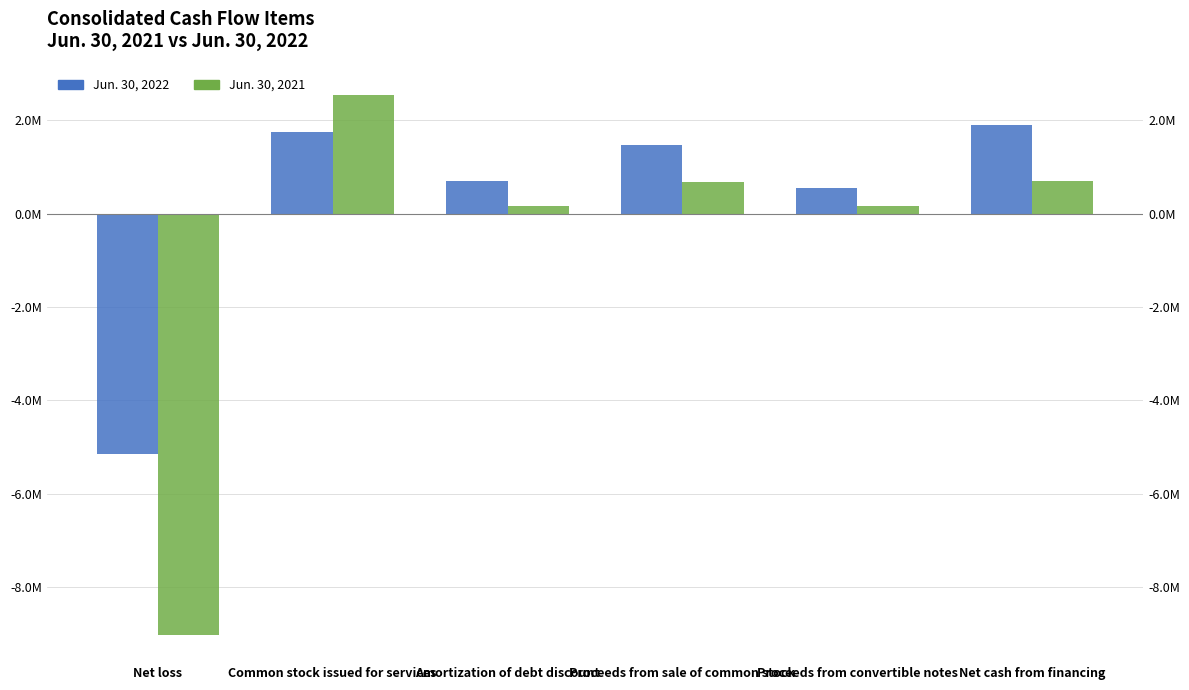

What is the sum of all Jun. 30, 2021 values?

-4777629